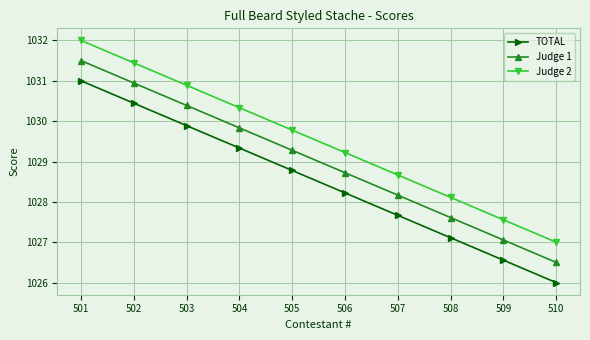

Is the value of TOTAL at 510 greater than the value of Judge 2 at 503?

No